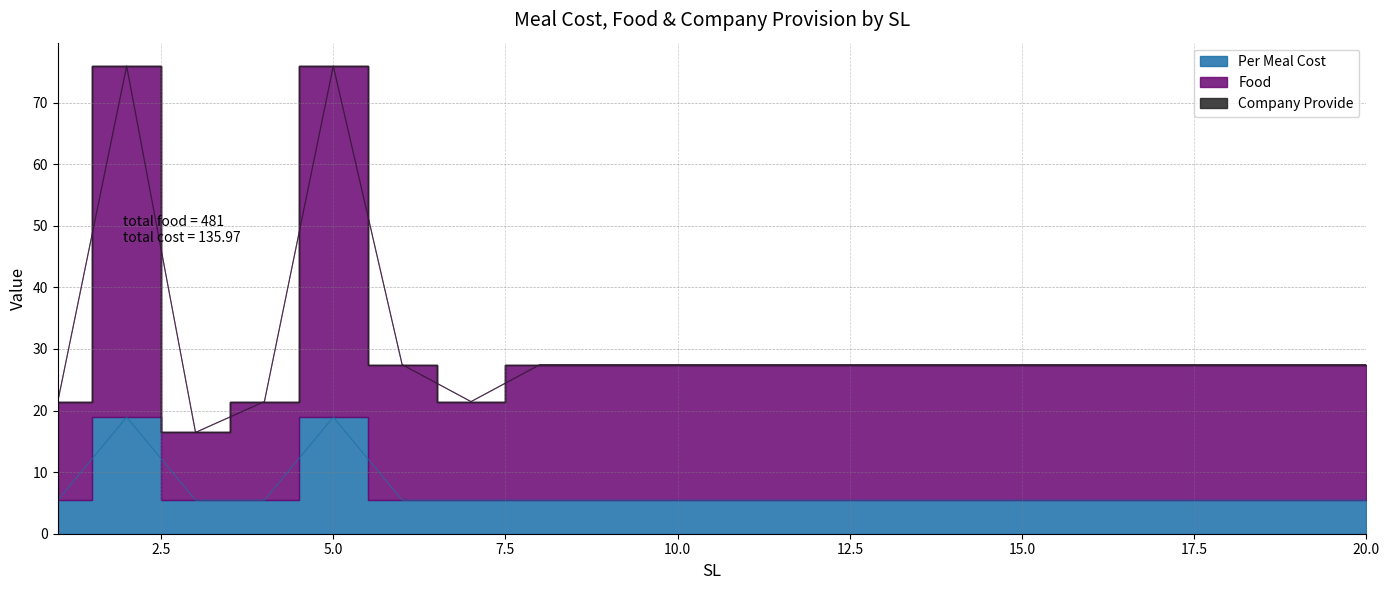

Which series has the widest spread of values?

Food